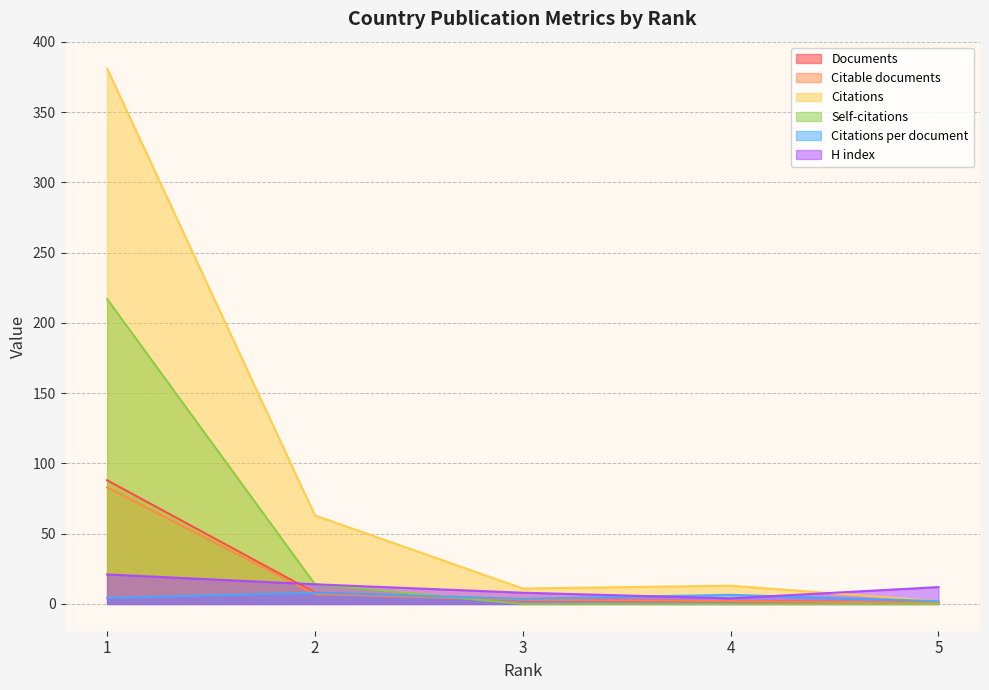

Does the chart display data point markers on the line(s)?

No